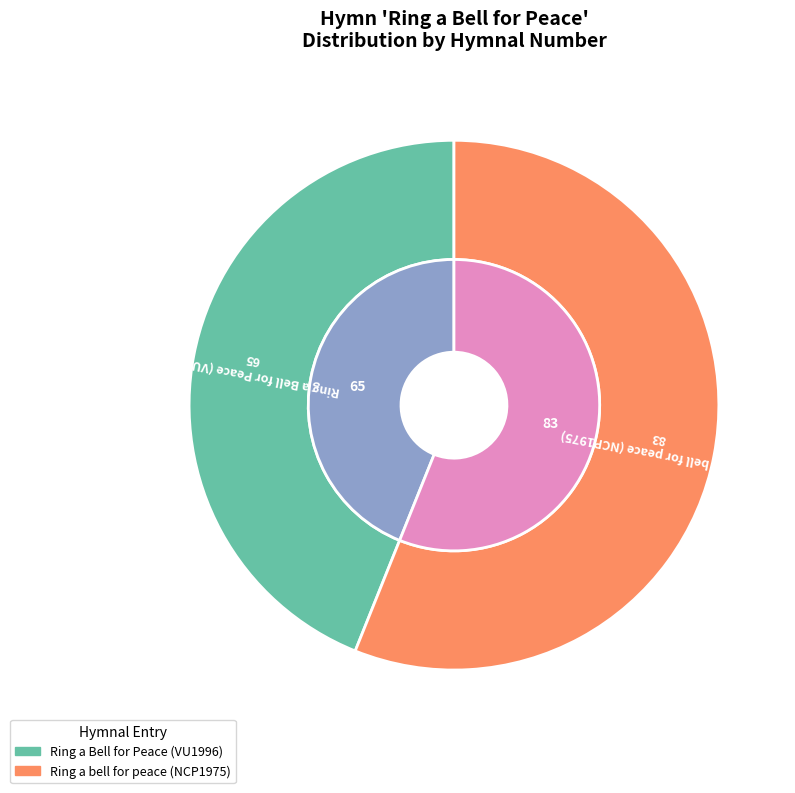

Which category has the smallest portion of the pie?

Ring a Bell for Peace (VU1996)